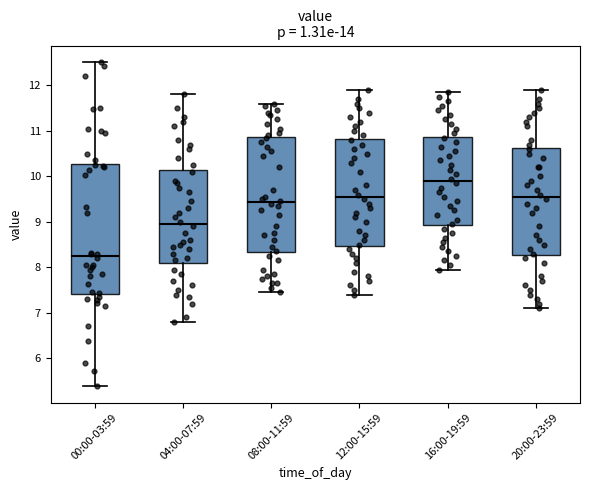

Which box has the highest median line?

16:00-19:59